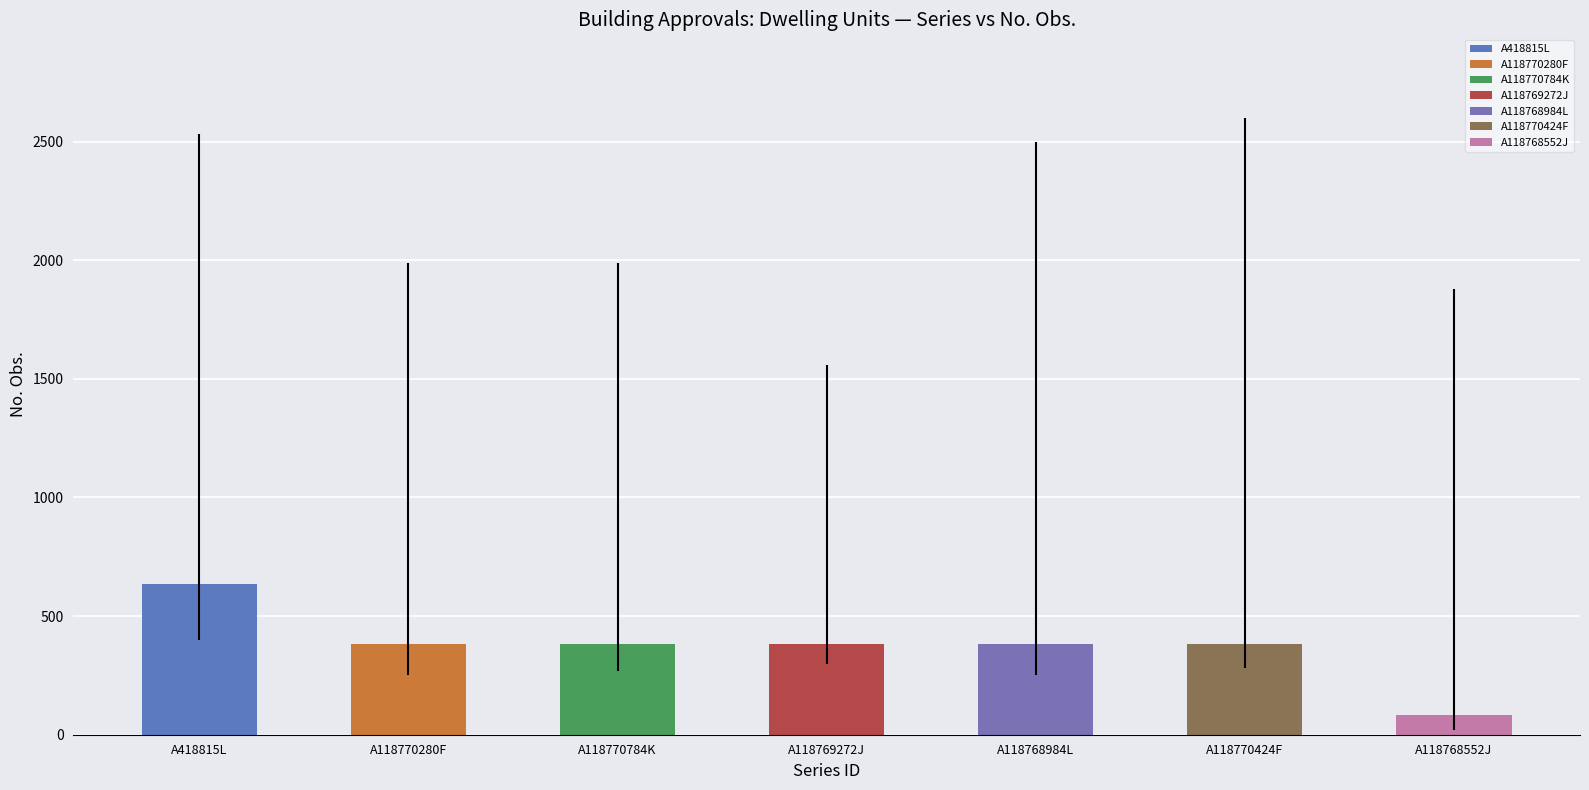

How many bars are there in total?

7